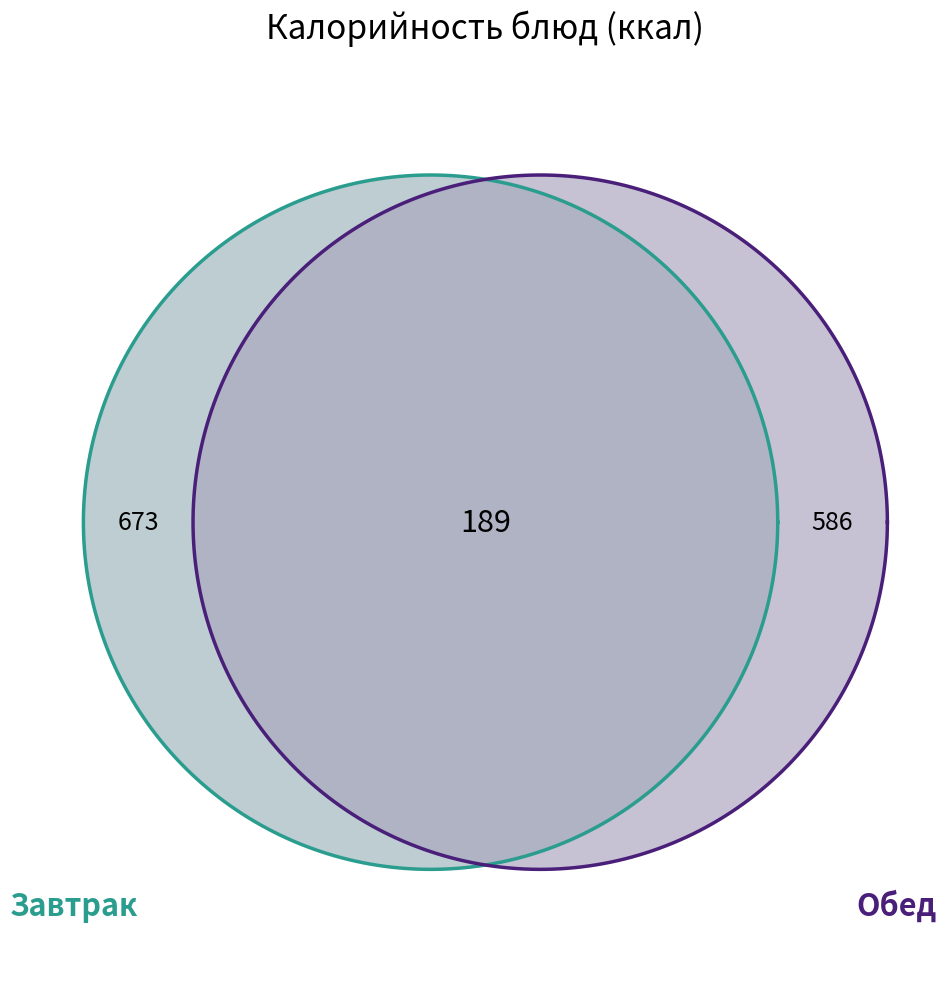

Does any single category account for the majority?

No